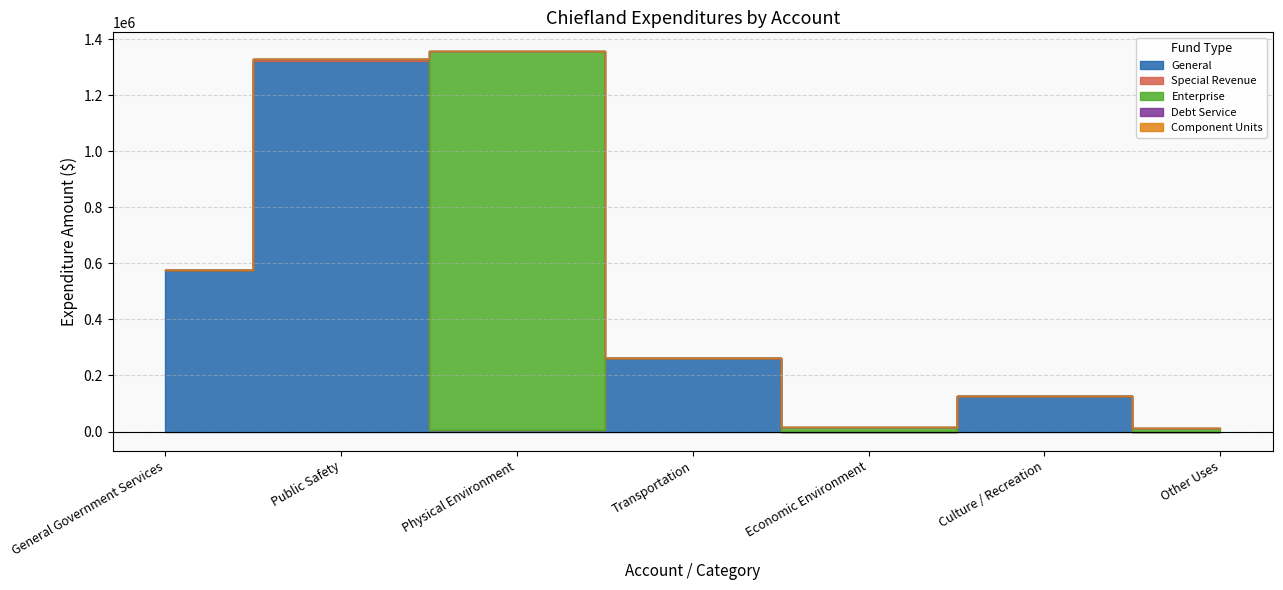

What position from the left is Economic Environment?

5